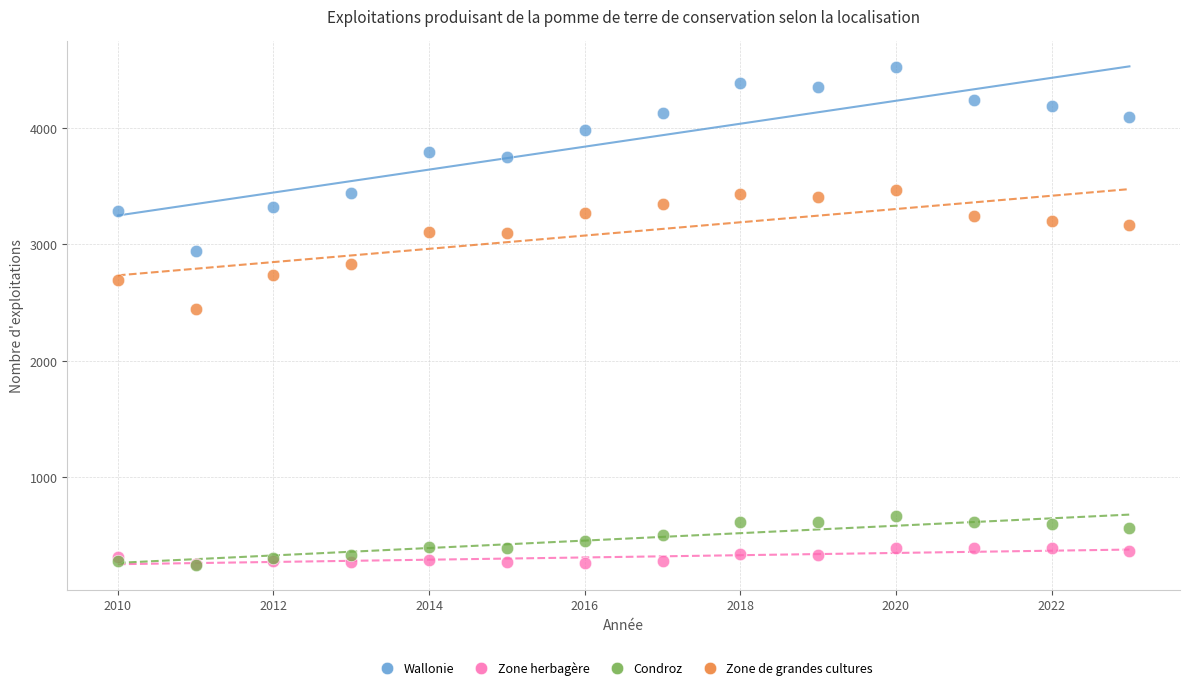

Across all series, what Y value is closest to 2385?

2448